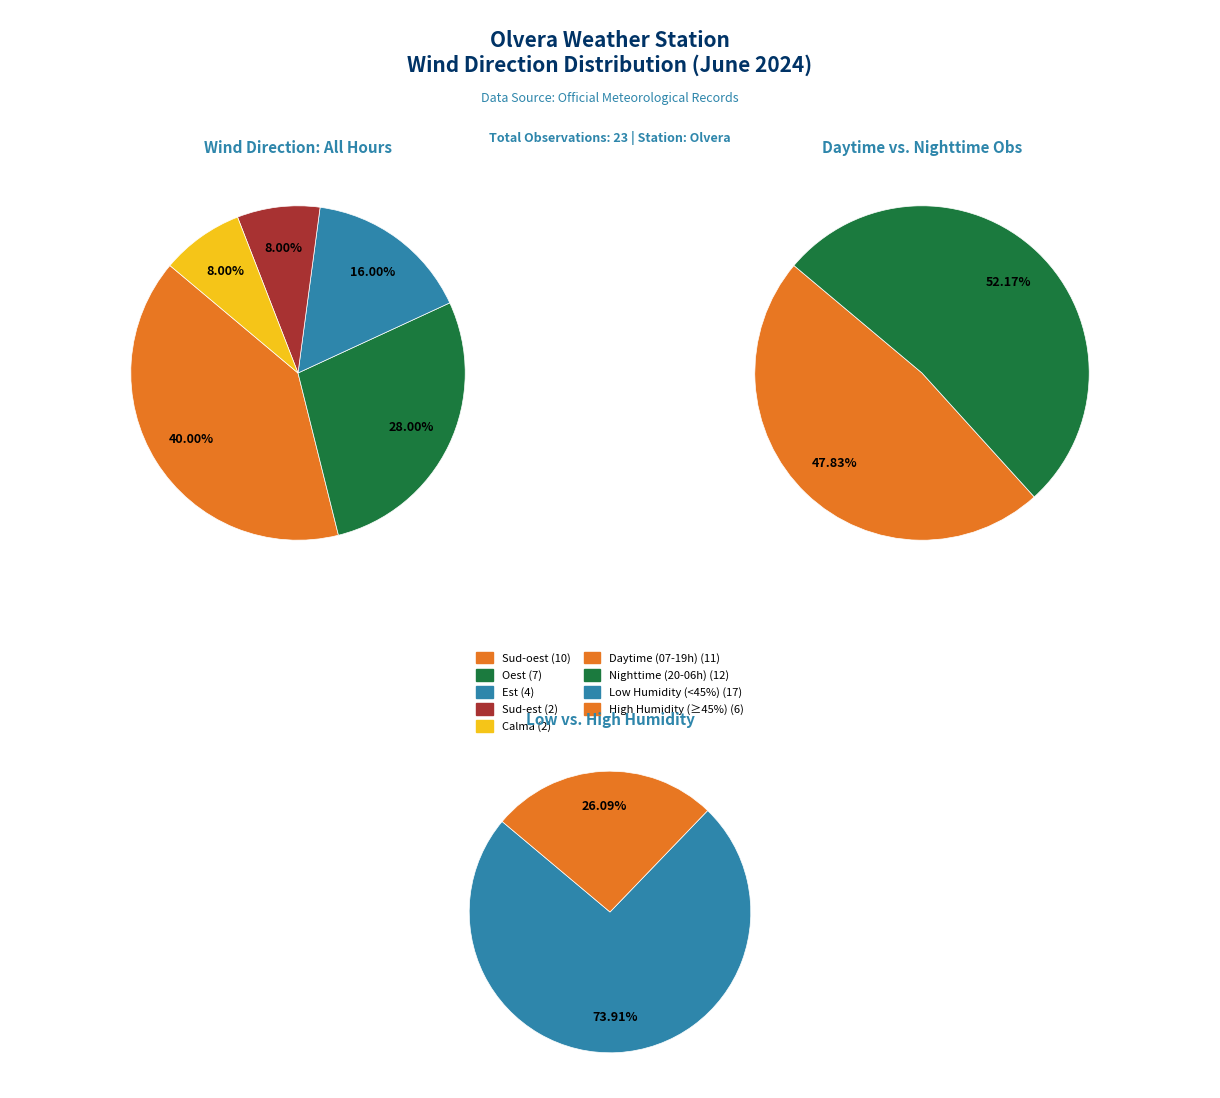

To the nearest percent, what portion does Est represent?

16%